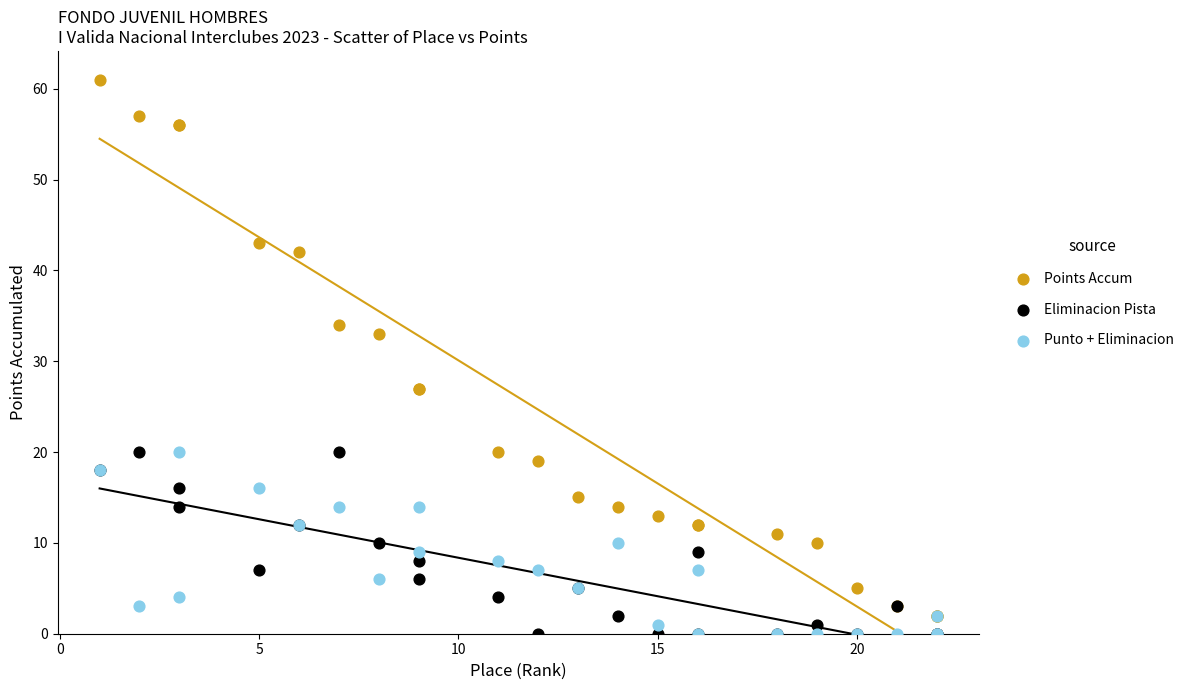

Which series has the widest spread of Y values?

Points Accum